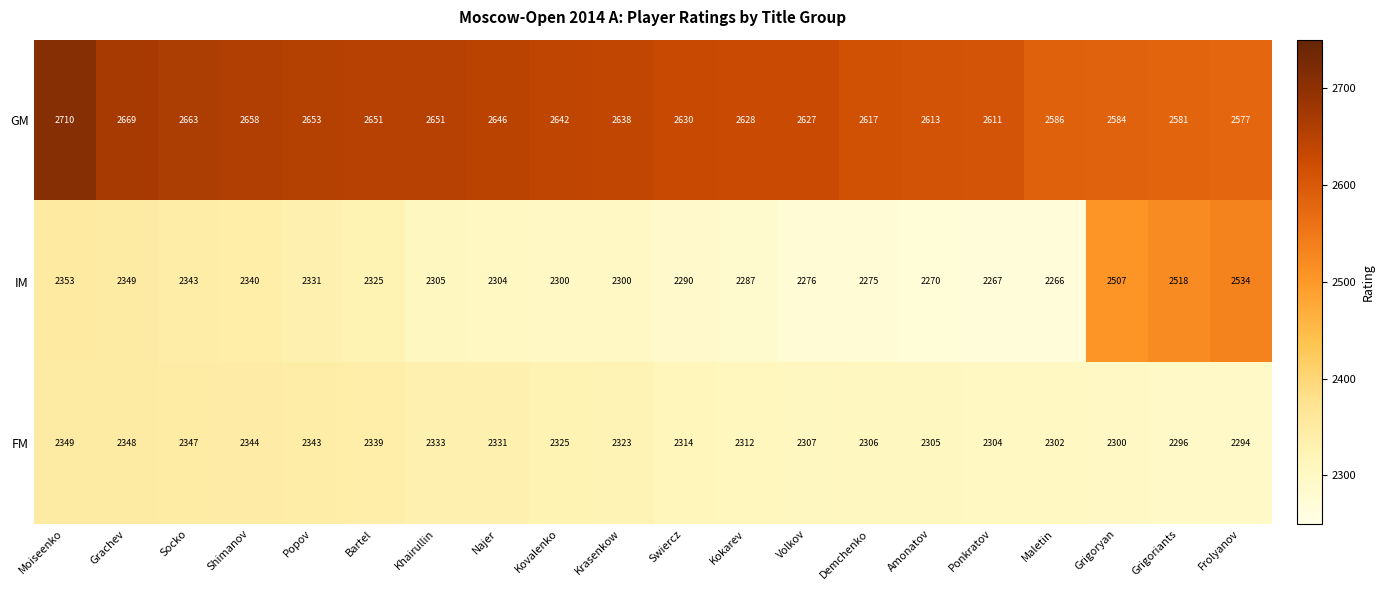

Rank the series by their maximum value, from highest to lowest.

GM, IM, FM